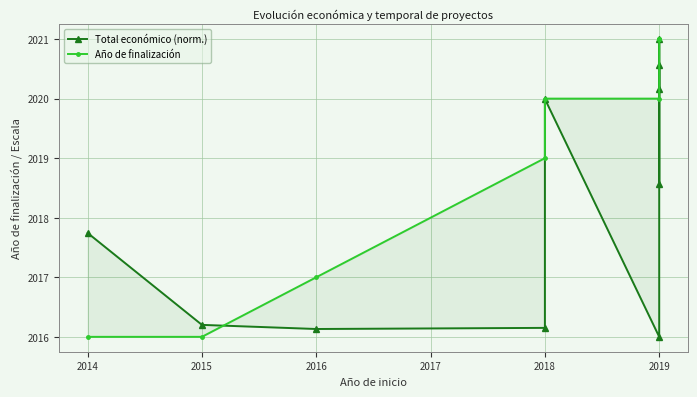

Reading left to right, extract all data points from this chart.

Total económico (norm.): 2017.7	2016.2	2016.1	2016.2	2020.0	2016.0	2020.6	2018.6	2021.0	2020.2
Año de finalización: 2016.0	2016.0	2017.0	2019.0	2020.0	2020.0	2021.0	2021.0	2021.0	2021.0